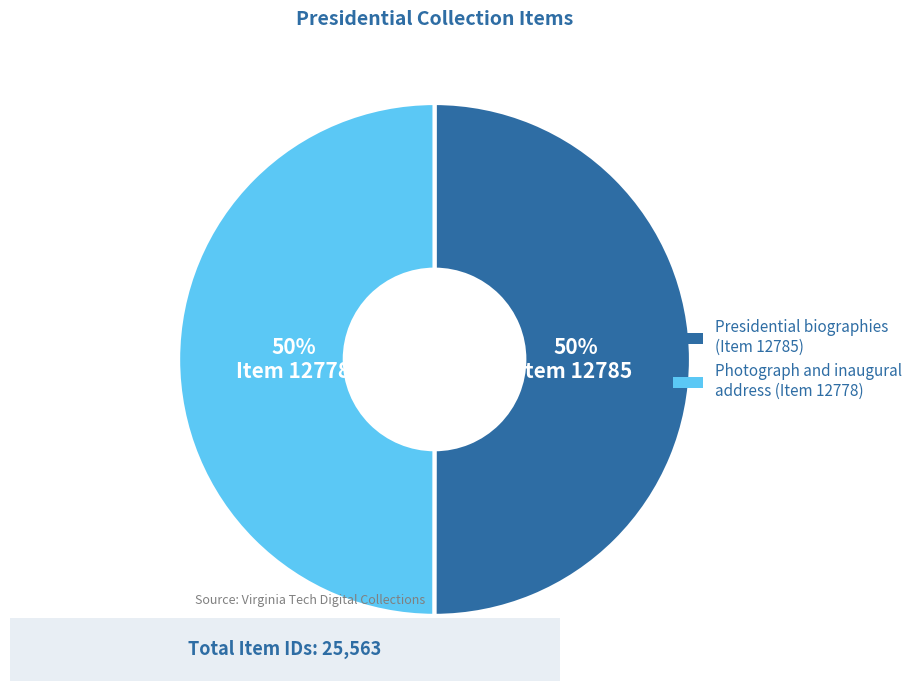

How many segments does this pie chart have?

2